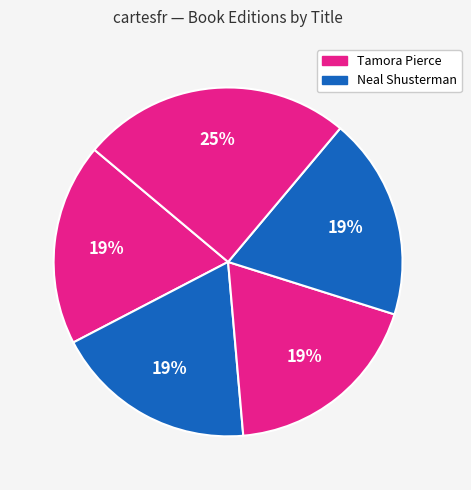

How many slices are in this pie chart?

5